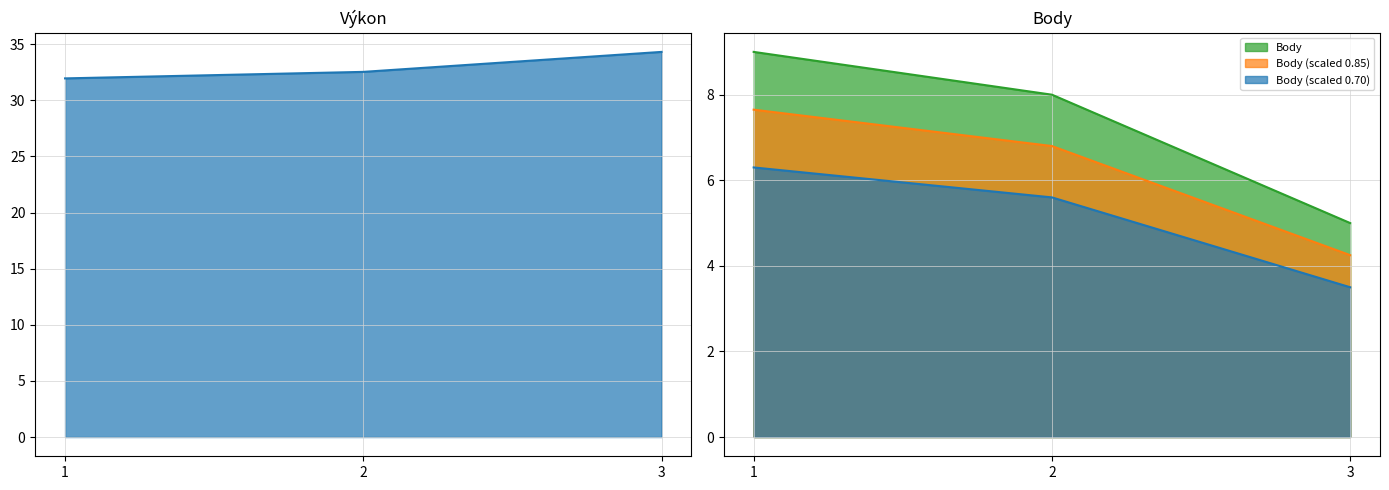

What is the difference between the Body values at 2 and 3?

2.1